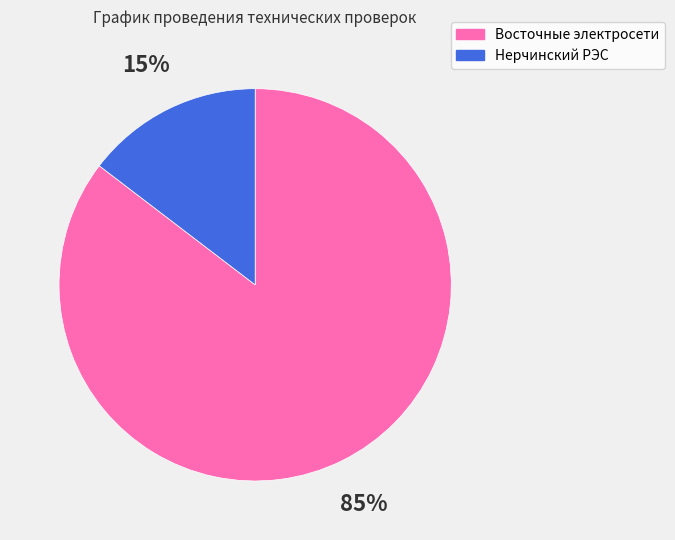

True or false: Восточные электросети accounts for 71% of the total.

False